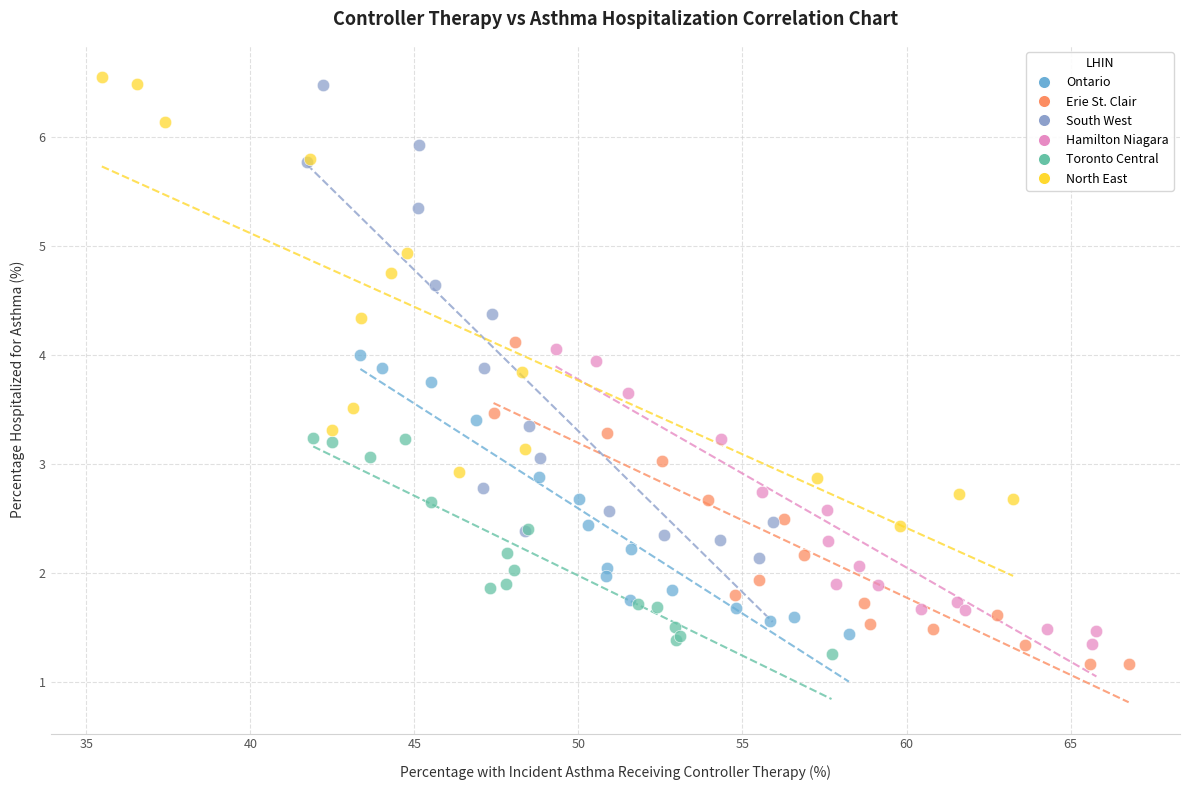

Which series has the widest spread of Y values?

South West